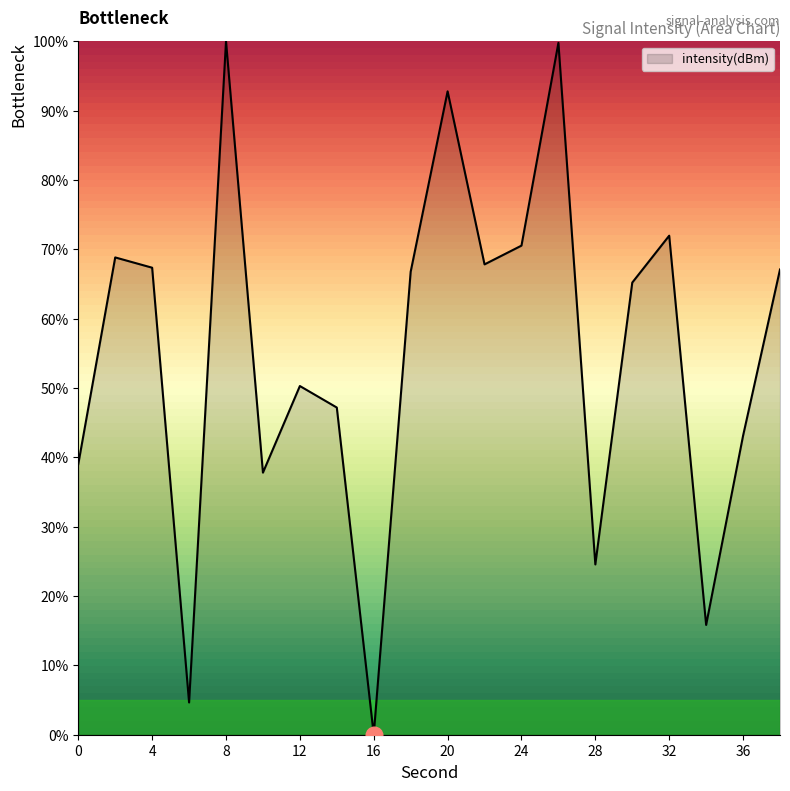

What is the greatest value displayed?

100.0